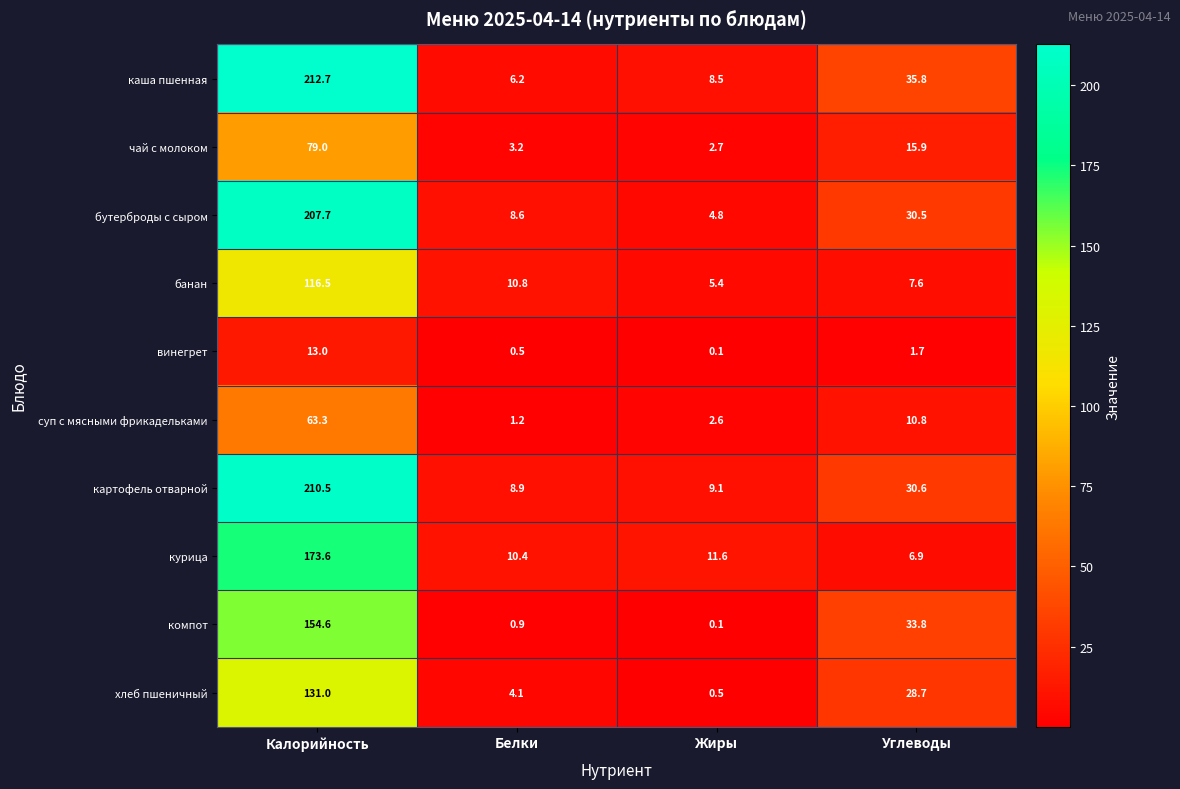

List the series in order of their peak value, lowest first.

винегрет, суп с мясными фрикадельками, чай с молоком, банан, хлеб пшеничный, компот, курица, бутерброды с сыром, картофель отварной, каша пшенная